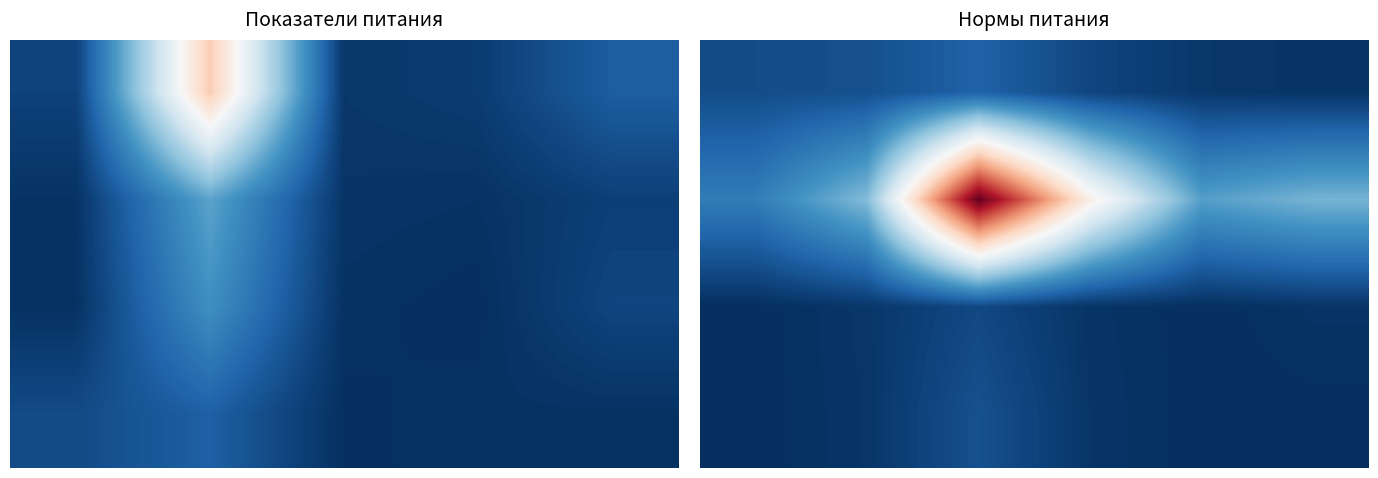

What is the greatest value displayed?

366.8